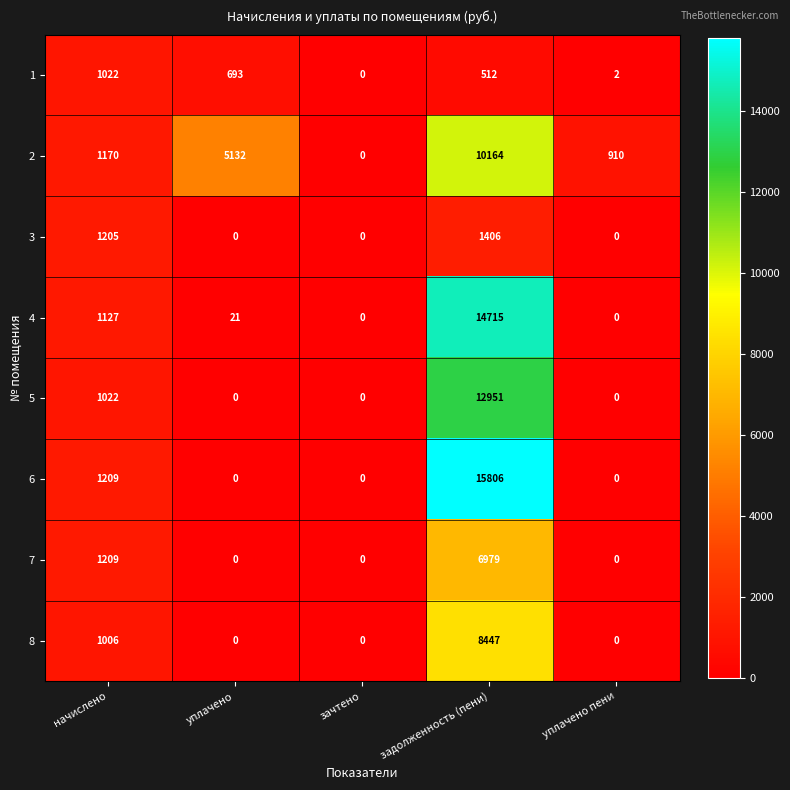

What is the difference between the 7 values at уплачено and задолженность (пени)?

6979